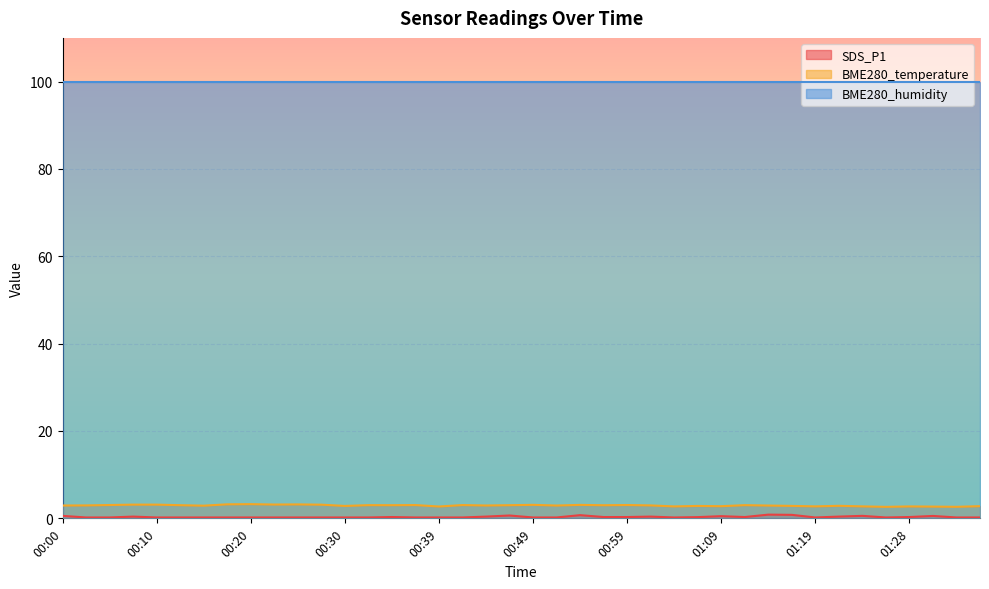

What is the difference between the highest and lowest values at 00:39?

99.8